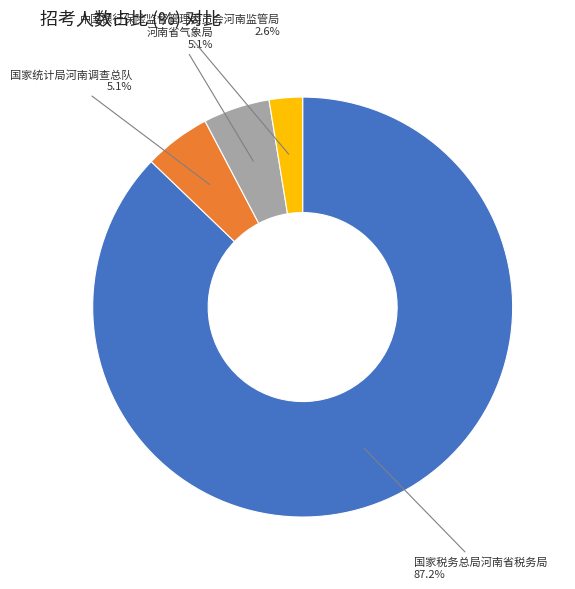

Count the number of slices in the pie.

4